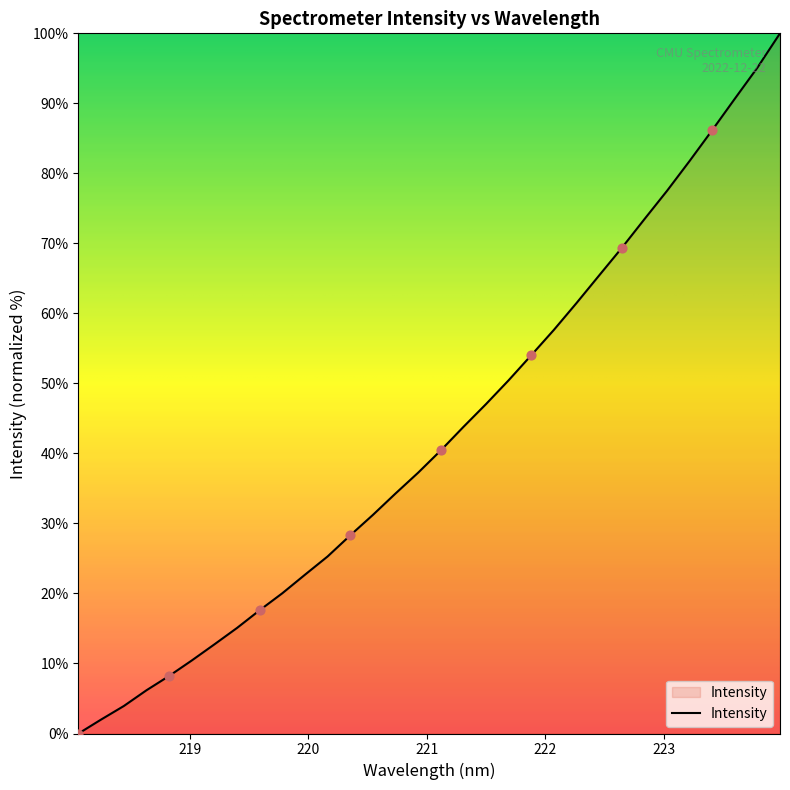

What is the greatest value displayed?

100.0